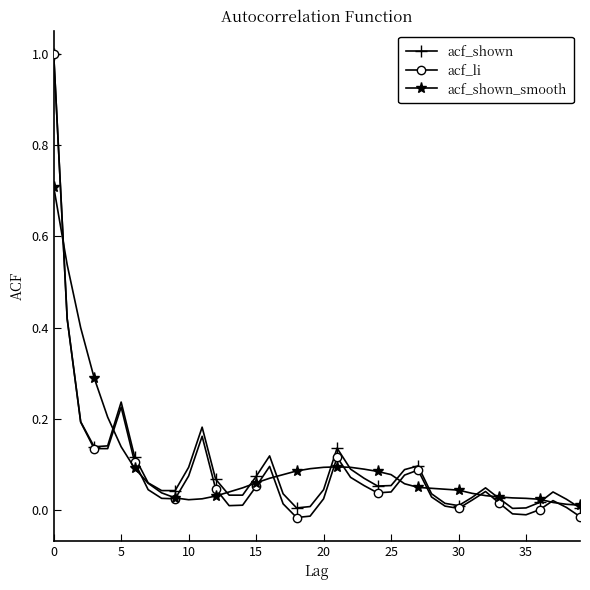

What is the greatest value displayed?

1.0